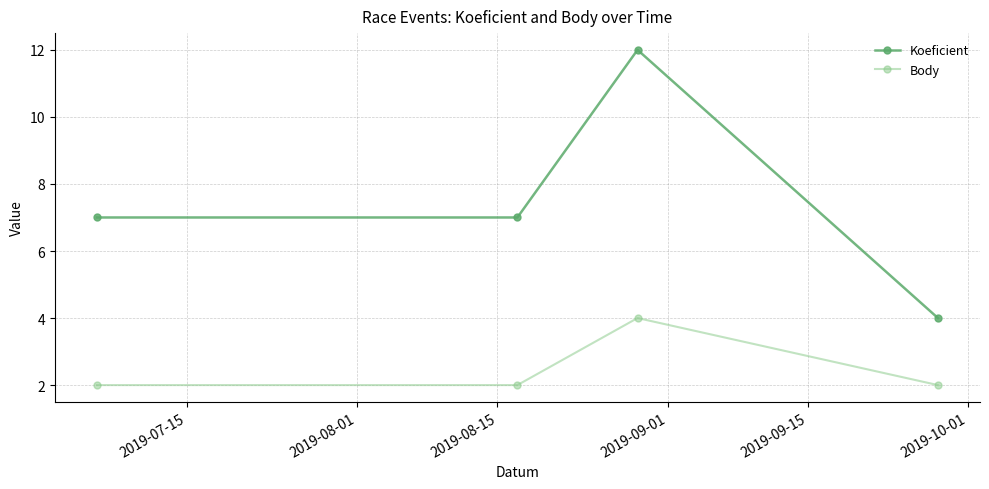

Which series has the largest range (max minus min)?

Koeficient